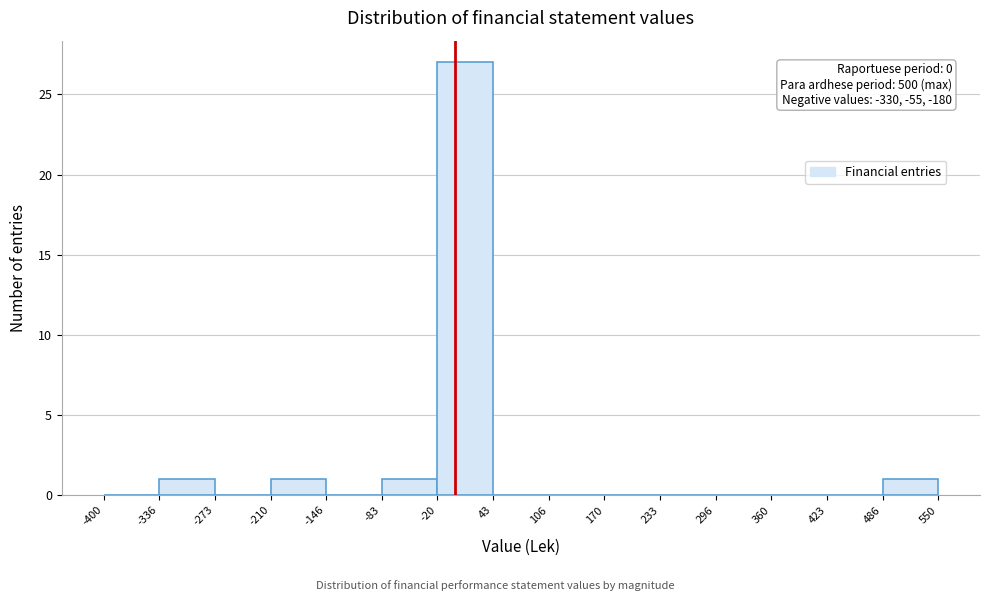

Which range on the x-axis has the tallest bar?

-20 to 43